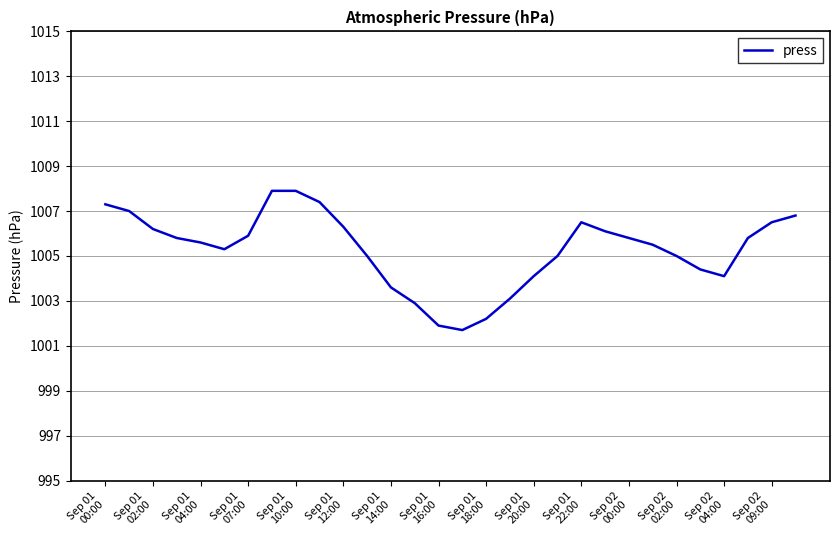

What is the greatest value displayed?

1007.9